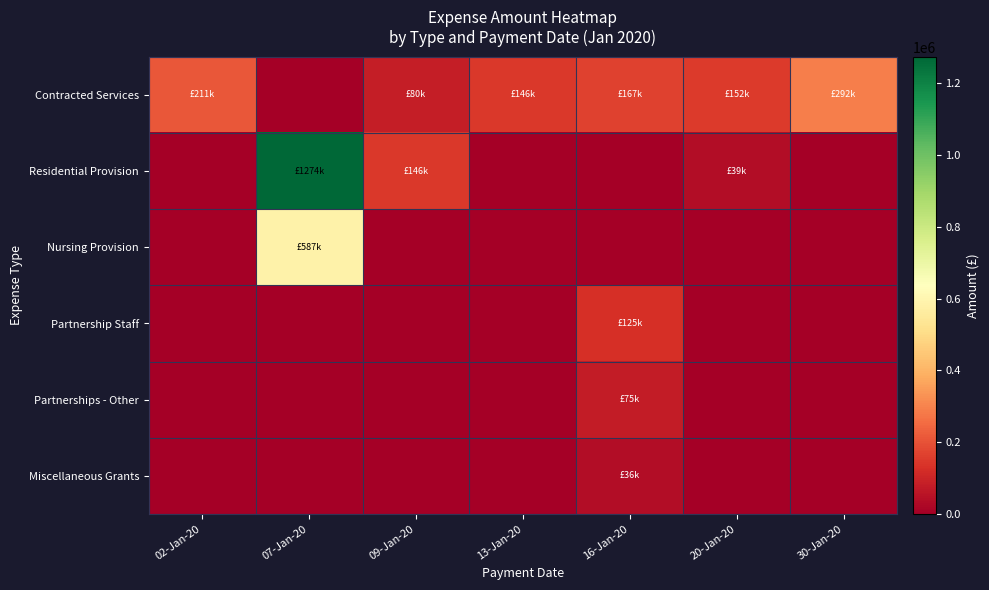

Reading left to right, what are all the values shown in this chart?

Contracted Services: 02-Jan-20=211385.0	07-Jan-20=0.0	09-Jan-20=79691.4	13-Jan-20=146259.6	16-Jan-20=167057.4	20-Jan-20=152021.8	30-Jan-20=291816.0
Residential Provision: 02-Jan-20=0.0	07-Jan-20=1274238.5	09-Jan-20=145584.3	13-Jan-20=0.0	16-Jan-20=0.0	20-Jan-20=38547.7	30-Jan-20=0.0
Nursing Provision: 02-Jan-20=0.0	07-Jan-20=587025.0	09-Jan-20=0.0	13-Jan-20=0.0	16-Jan-20=0.0	20-Jan-20=0.0	30-Jan-20=0.0
Partnership Staff: 02-Jan-20=0.0	07-Jan-20=0.0	09-Jan-20=0.0	13-Jan-20=0.0	16-Jan-20=125000.0	20-Jan-20=0.0	30-Jan-20=0.0
Partnerships - Other: 02-Jan-20=0.0	07-Jan-20=0.0	09-Jan-20=0.0	13-Jan-20=0.0	16-Jan-20=75000.0	20-Jan-20=0.0	30-Jan-20=0.0
Miscellaneous Grants: 02-Jan-20=0.0	07-Jan-20=0.0	09-Jan-20=0.0	13-Jan-20=0.0	16-Jan-20=36345.0	20-Jan-20=0.0	30-Jan-20=0.0